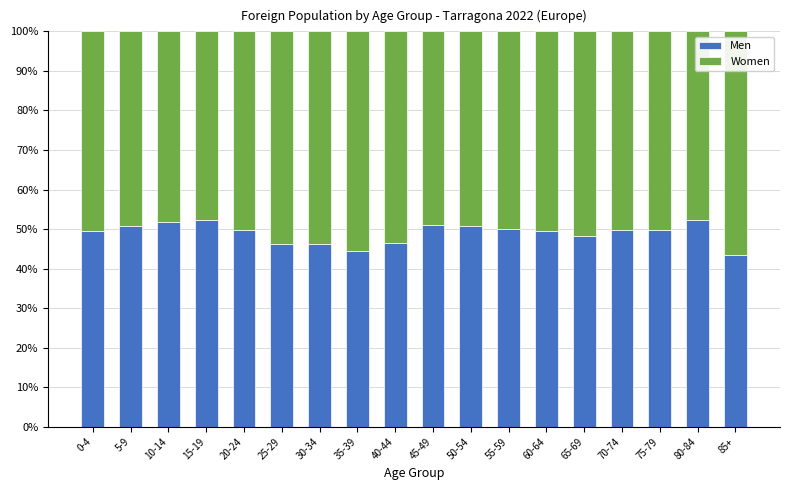

What is the sum of the Men values at 80-84 and 5-9?

103.1